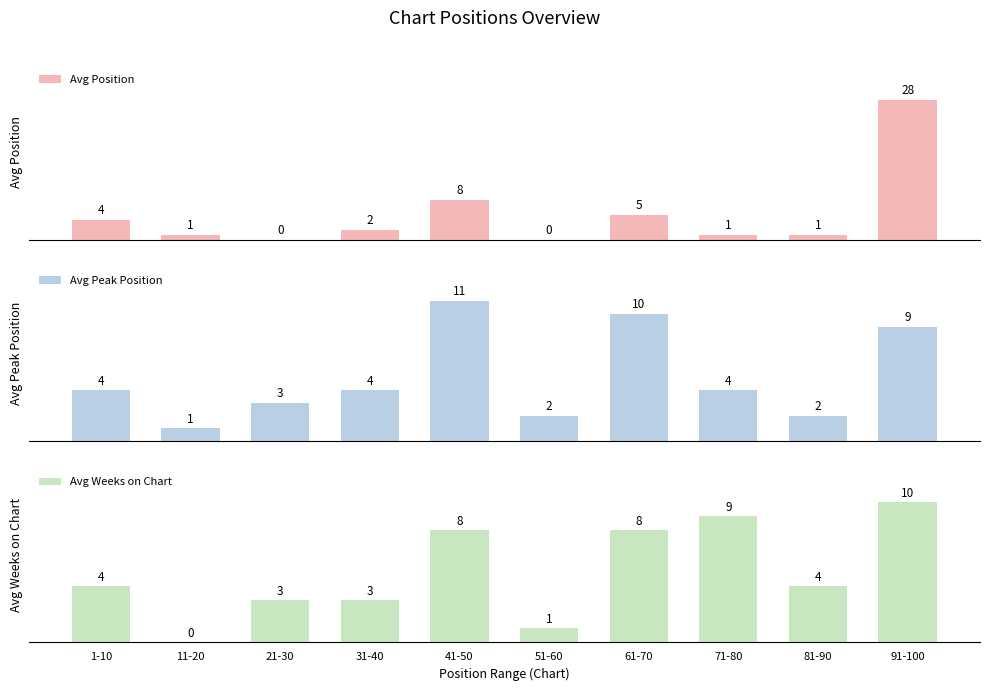

Rank the series by their maximum value, from highest to lowest.

Avg Position, Avg Peak Position, Avg Weeks on Chart